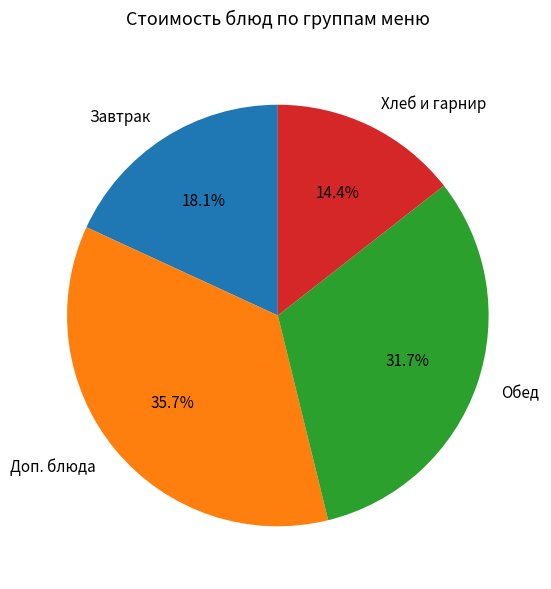

Does Завтрак represent more than half of the total?

No